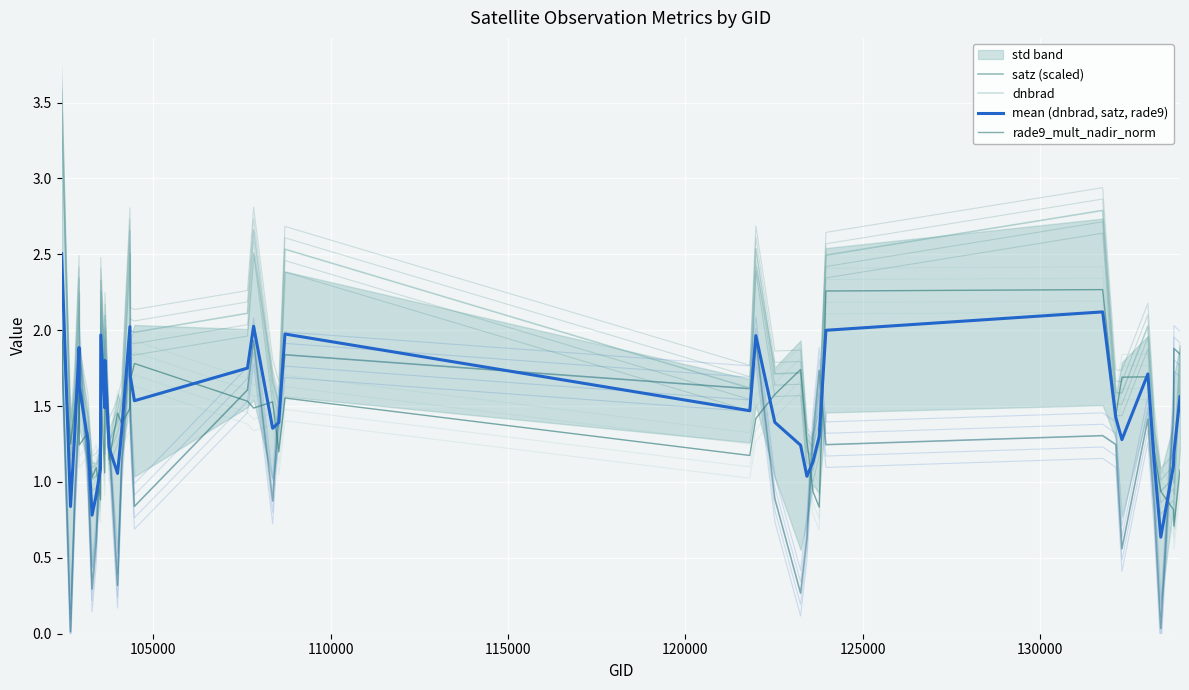

Which series has the largest range (max minus min)?

dnbrad